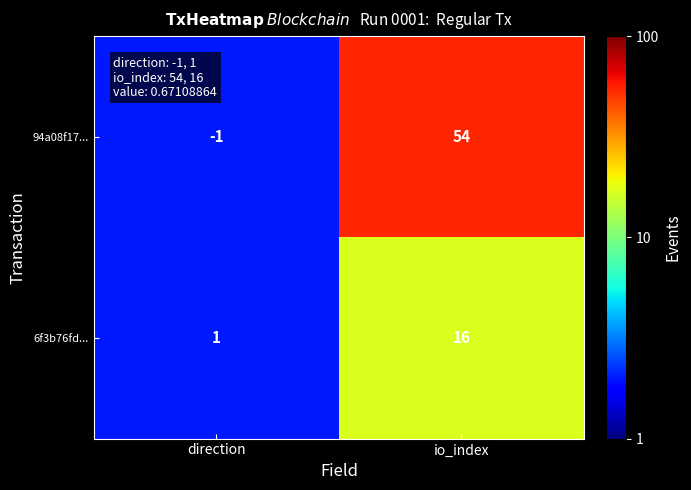

What is the sum of the 6f3b76fd... values at direction and io_index?

17